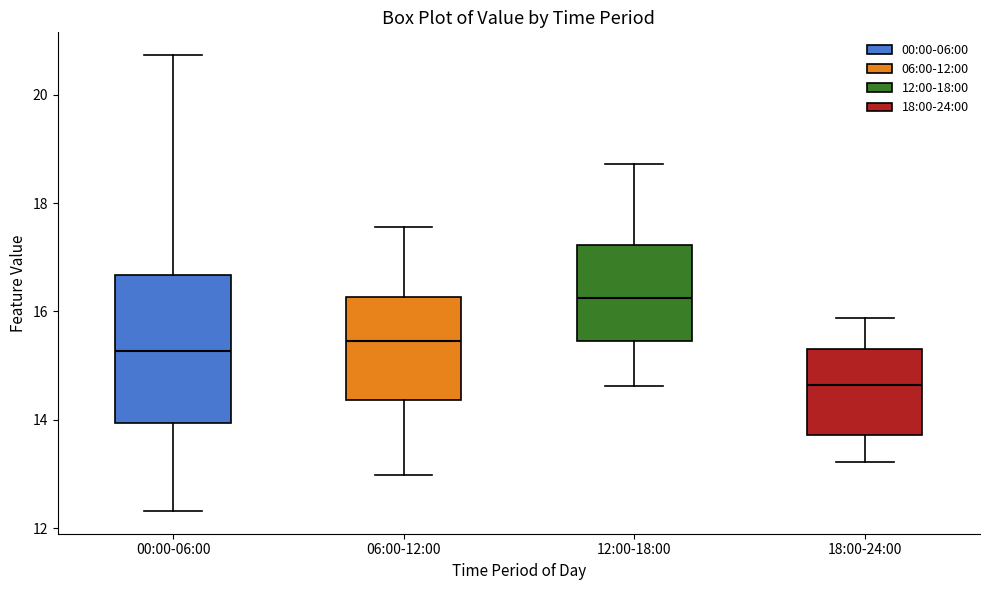

Which box has the highest median line?

12:00-18:00